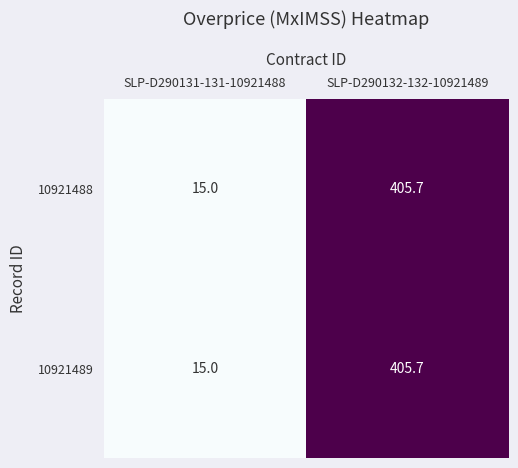

What is the greatest value displayed?

405.7